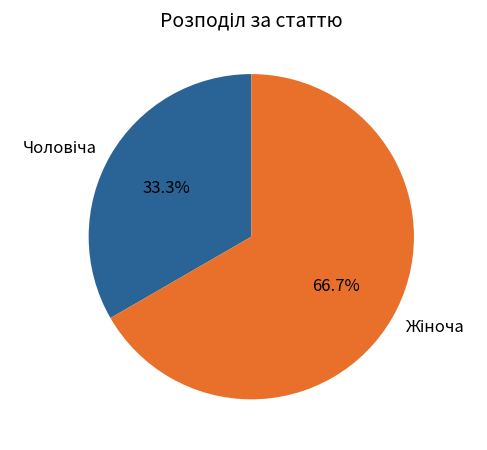

To the nearest percent, what is the difference between the largest and smallest slice percentages?

33%